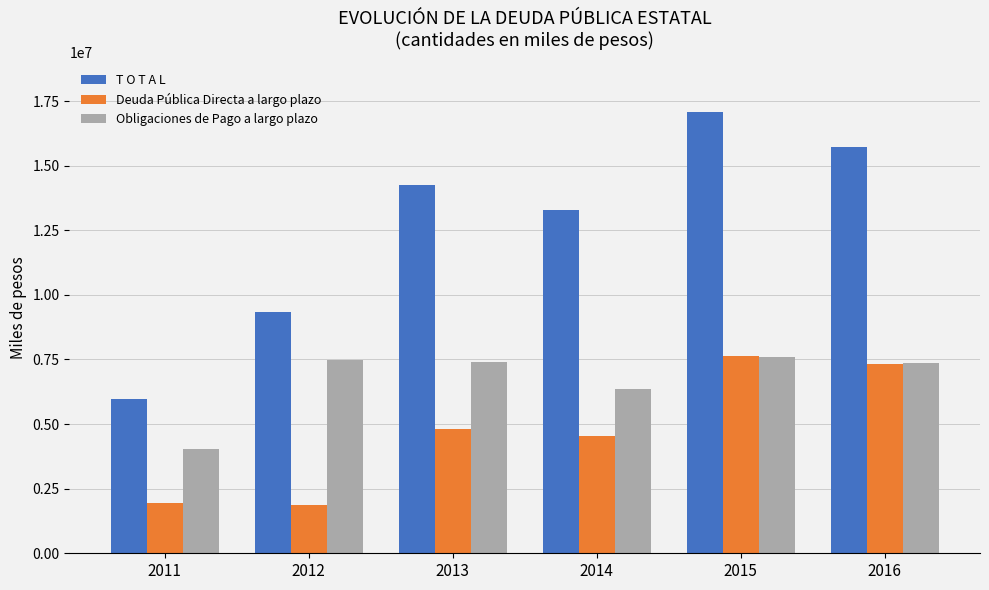

At how many categories does at least one series exceed 11447976?

4